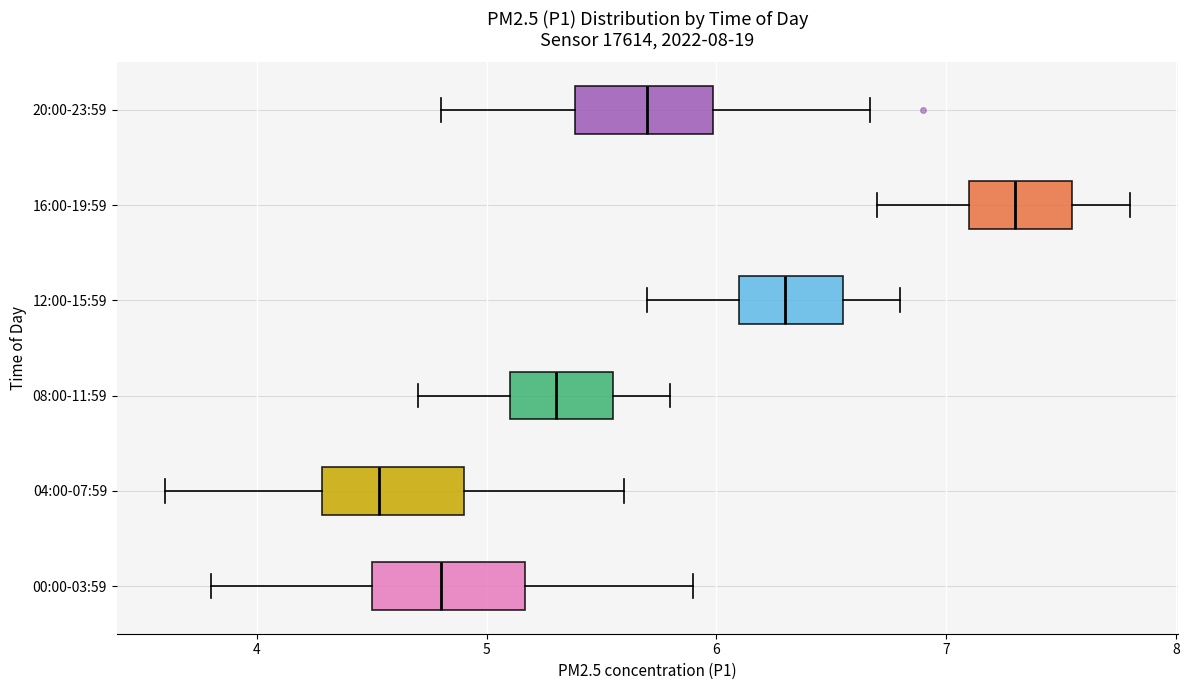

Where is the left edge of the box for 12:00-15:59 on the x-axis? The values are not printed on the chart, so give them approximately, as read against the axis.

6.1